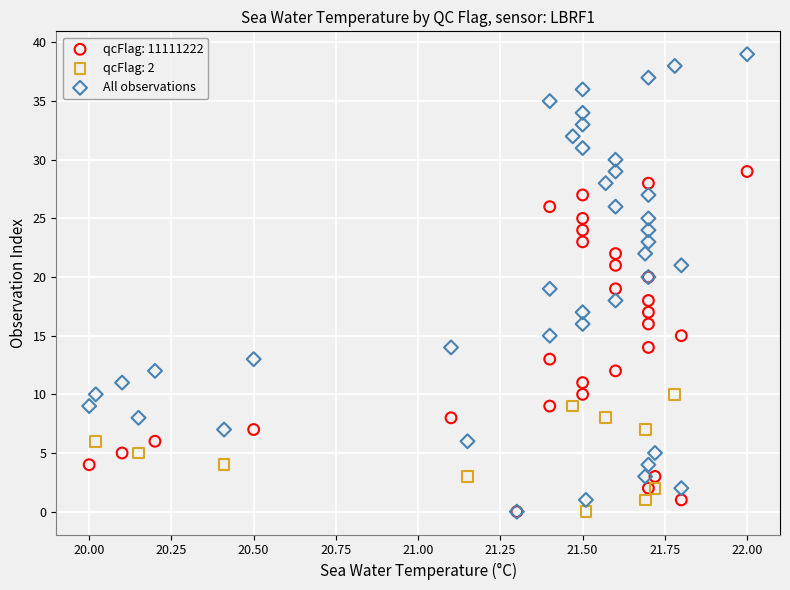

Which series contains the highest Y value?

All observations